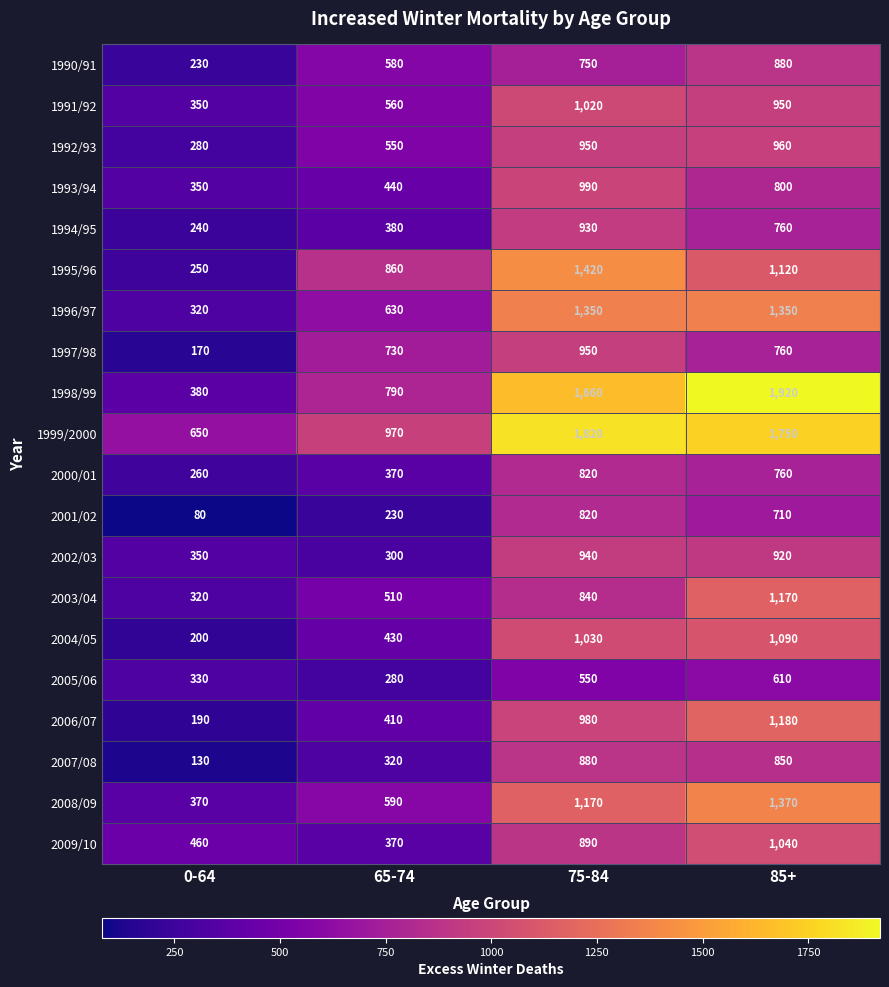

List the labels in order of 2004/05 value, smallest first.

0-64, 65-74, 75-84, 85+